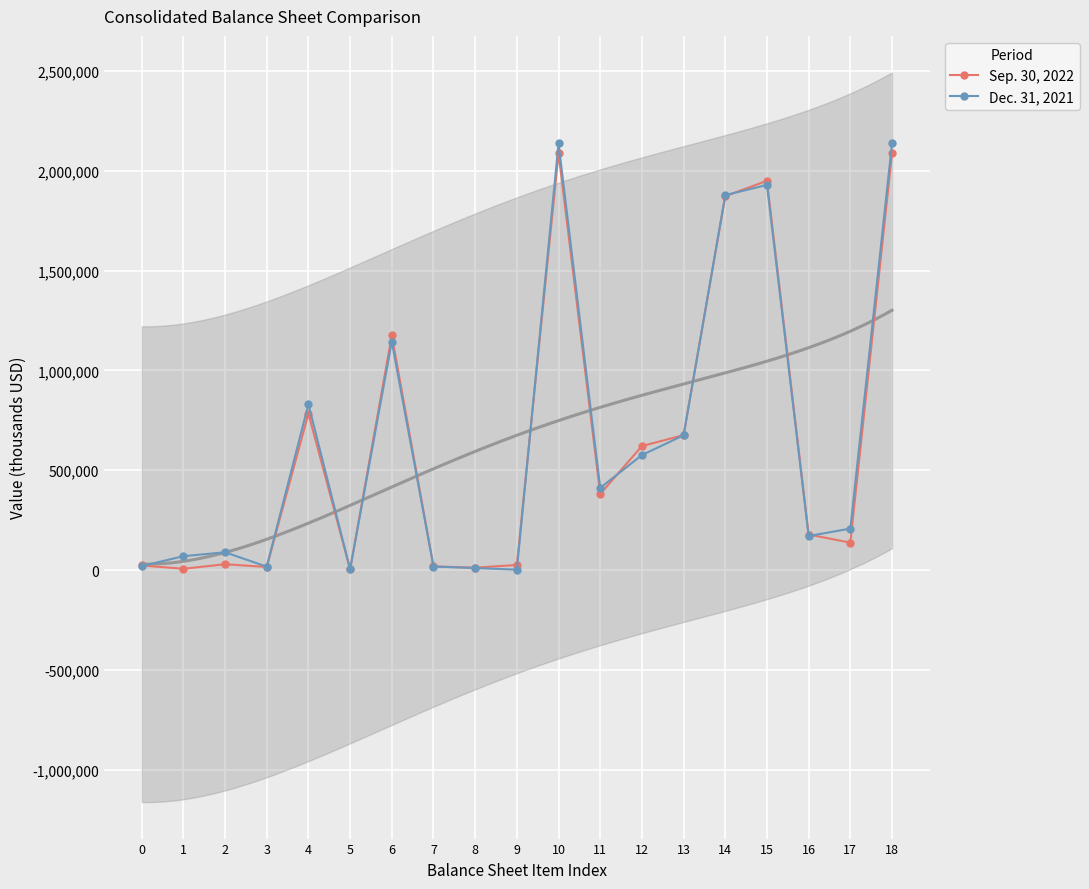

Between 1 and 7, which is larger?

7